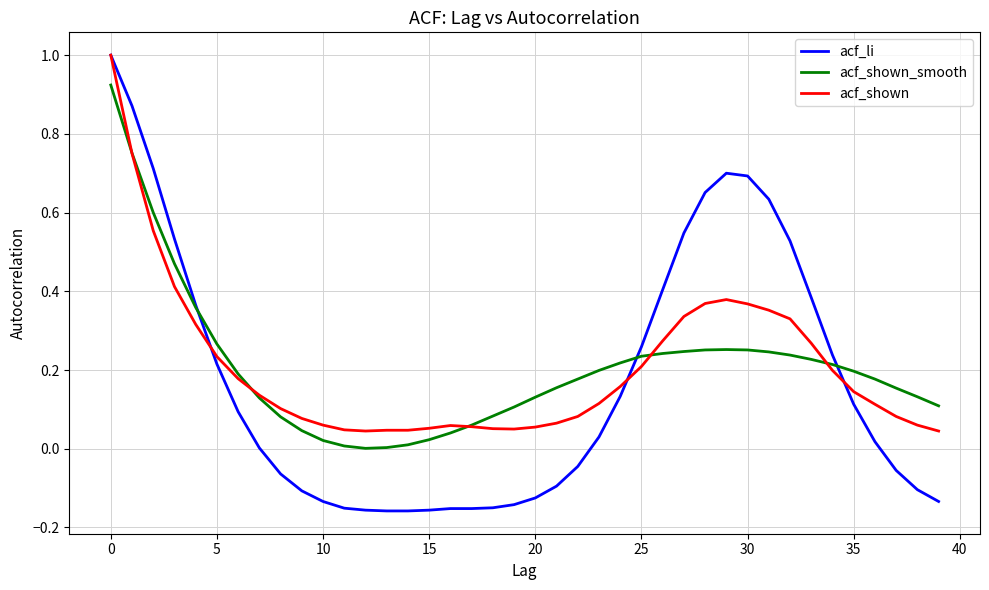

What is the greatest value displayed?

1.0